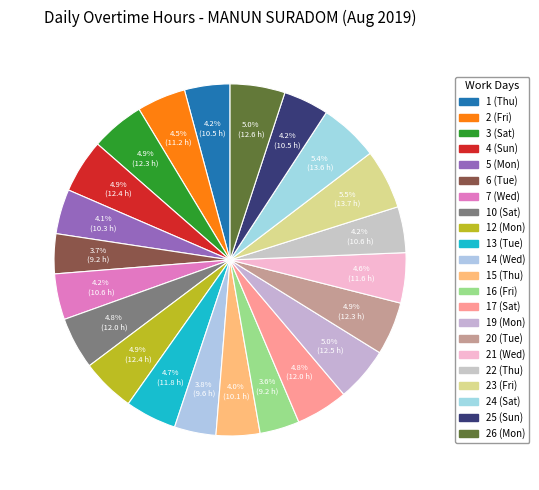

What percentage is the 3 (Sat) slice, to the nearest percent?

5%